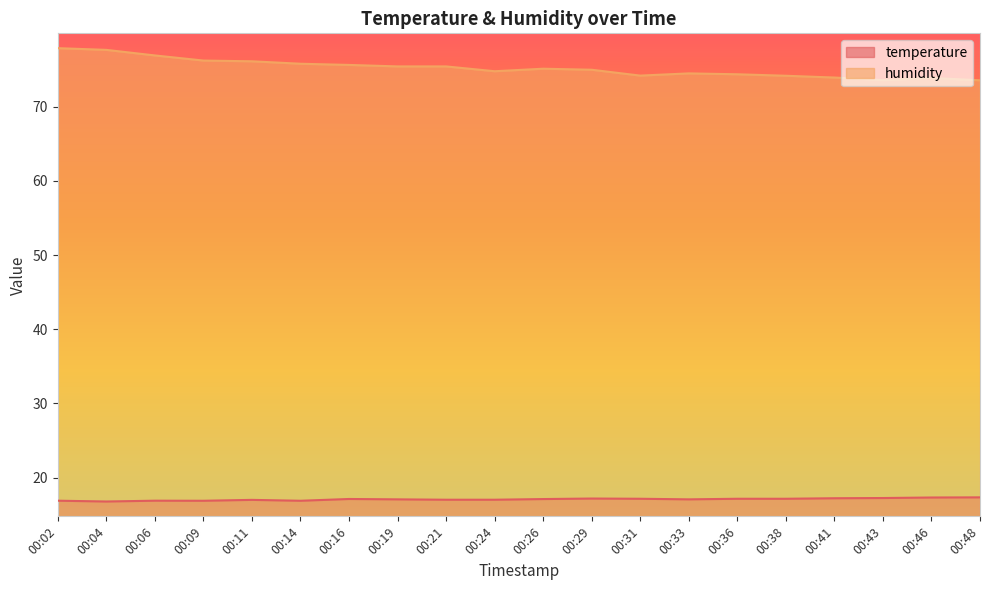

At which category is the sum across all series the highest?

00:02